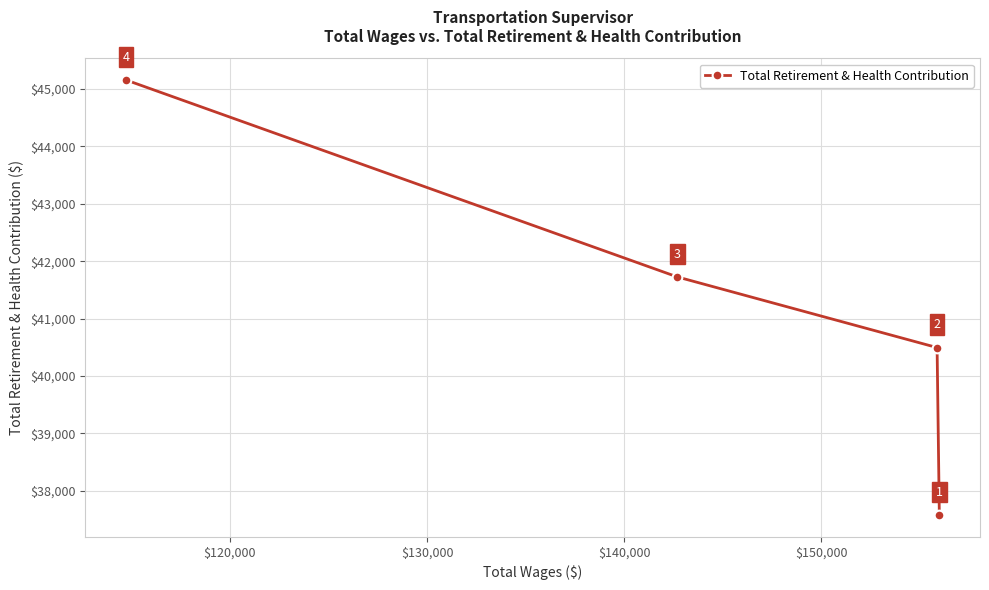

Reading right to left, extract all data points from this chart.

37577	40495	41725	45155